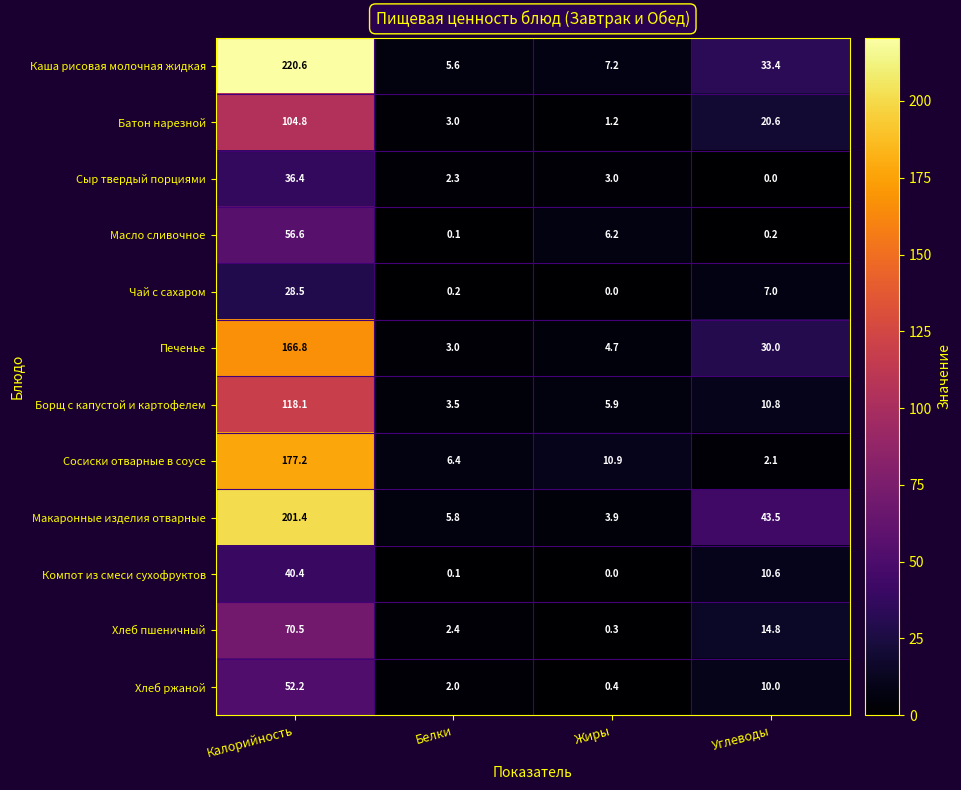

Which series has the largest total across all categories?

Каша рисовая молочная жидкая